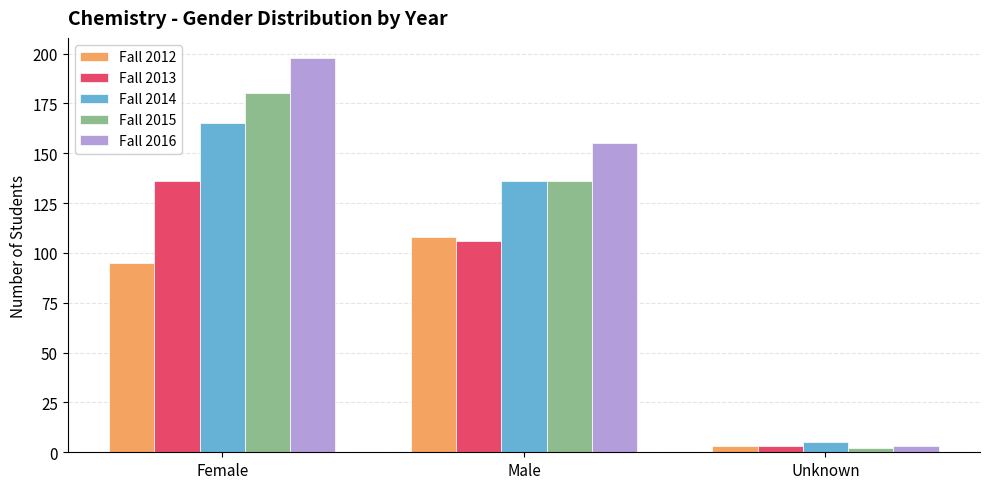

At how many categories does at least one series exceed 119?

2